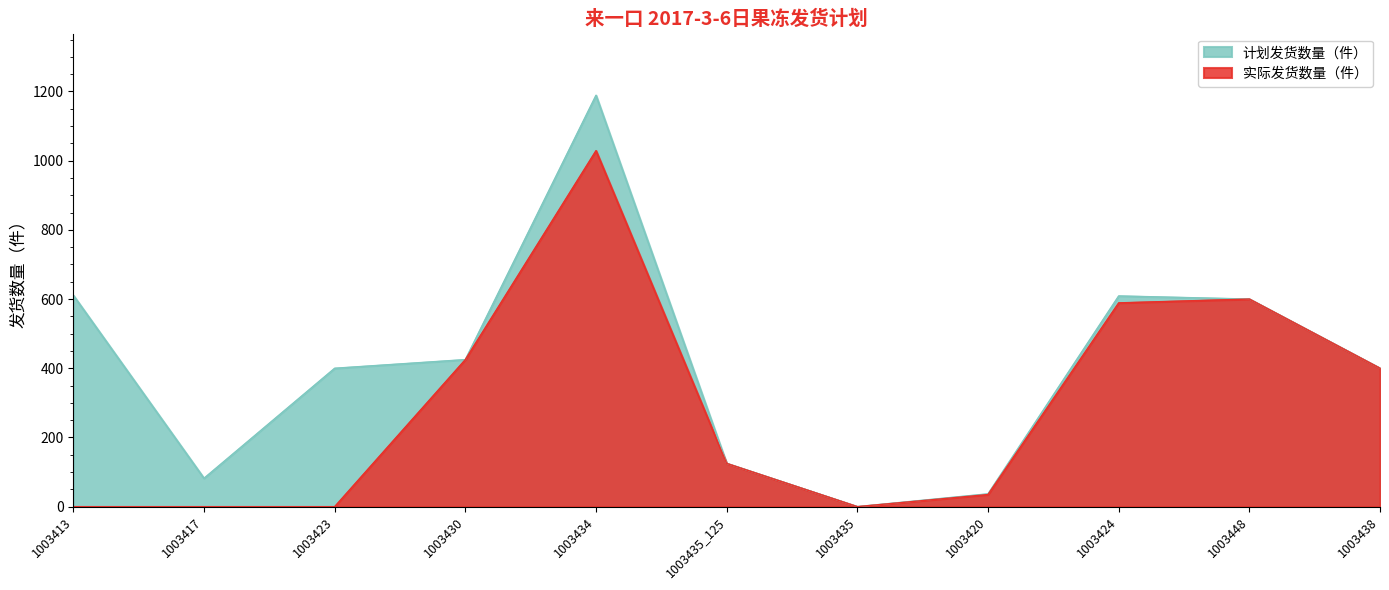

What is the approximate value of 计划发货数量（件） at 1003435_125?

125